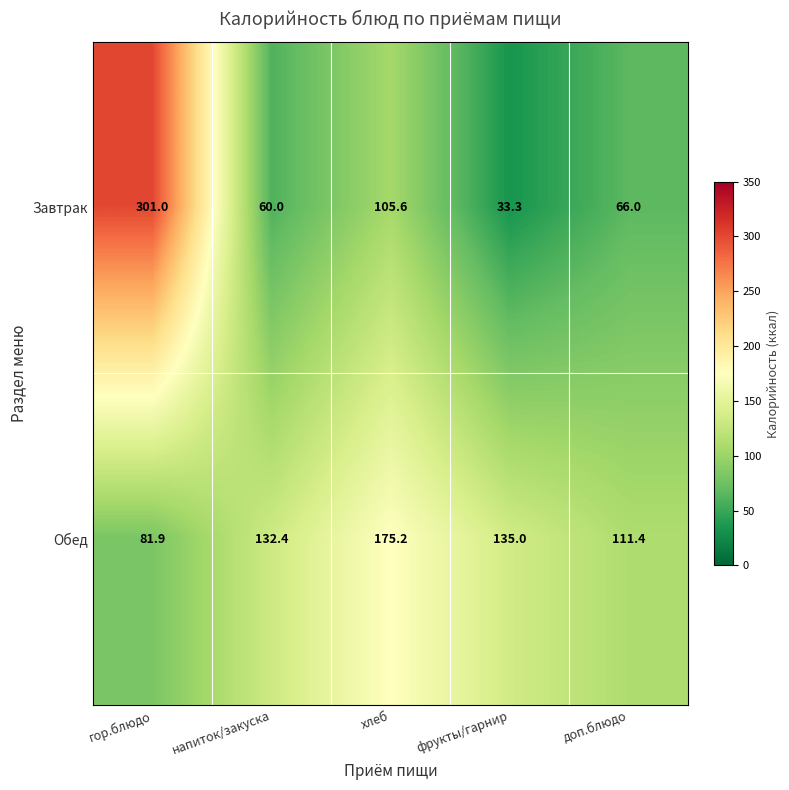

Which series has the largest total across all categories?

Обед